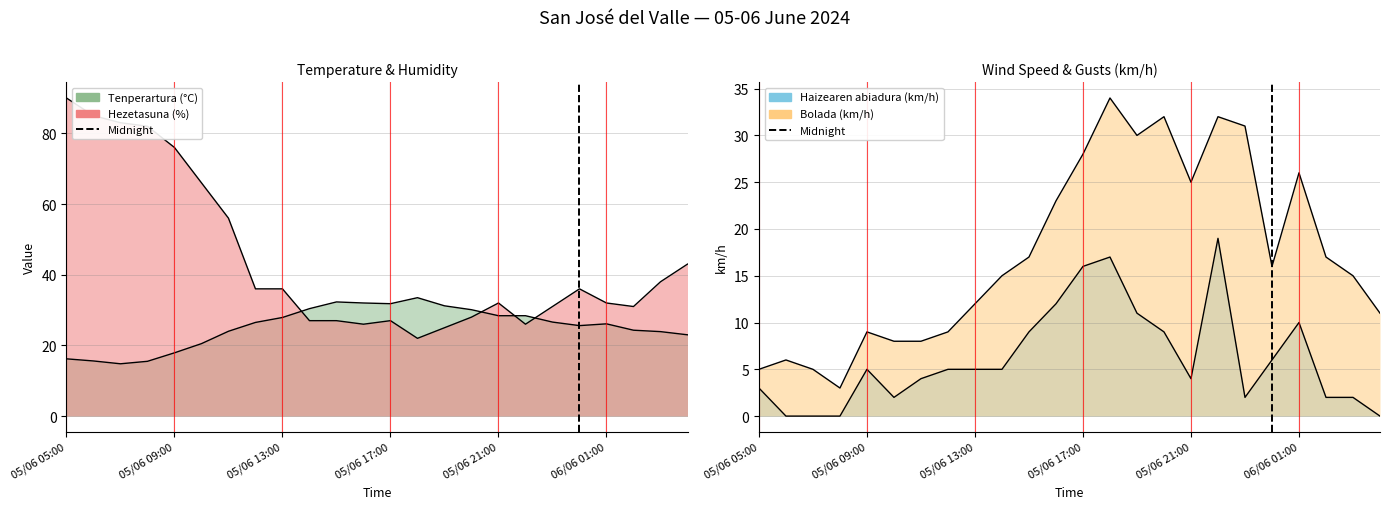

What is the difference between the second highest and second lowest values in the Hezetasuna (%) series?

60.0